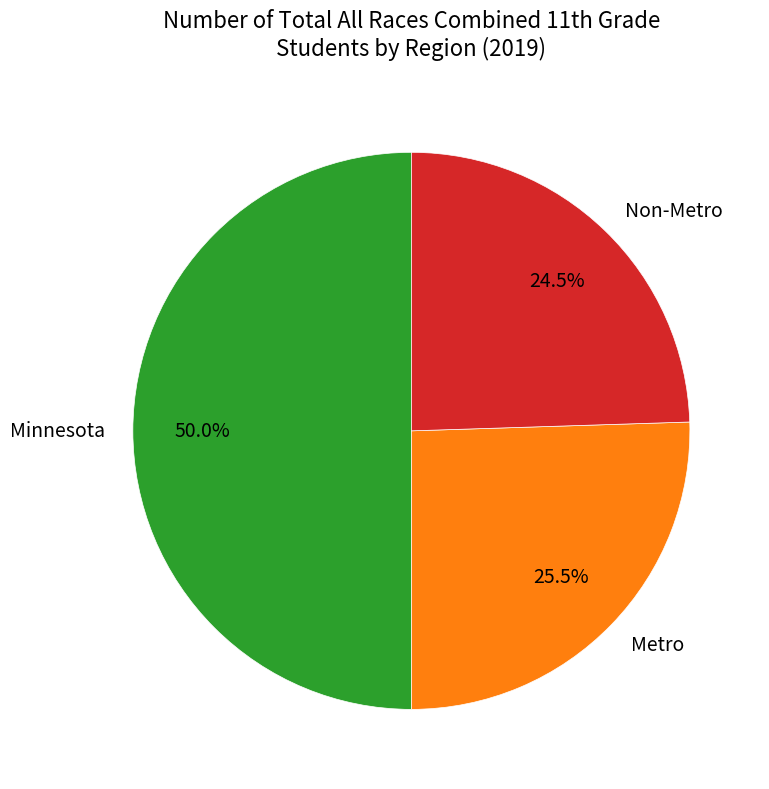

What is the ratio of the value at Minnesota to the value at Non-Metro?

2.0